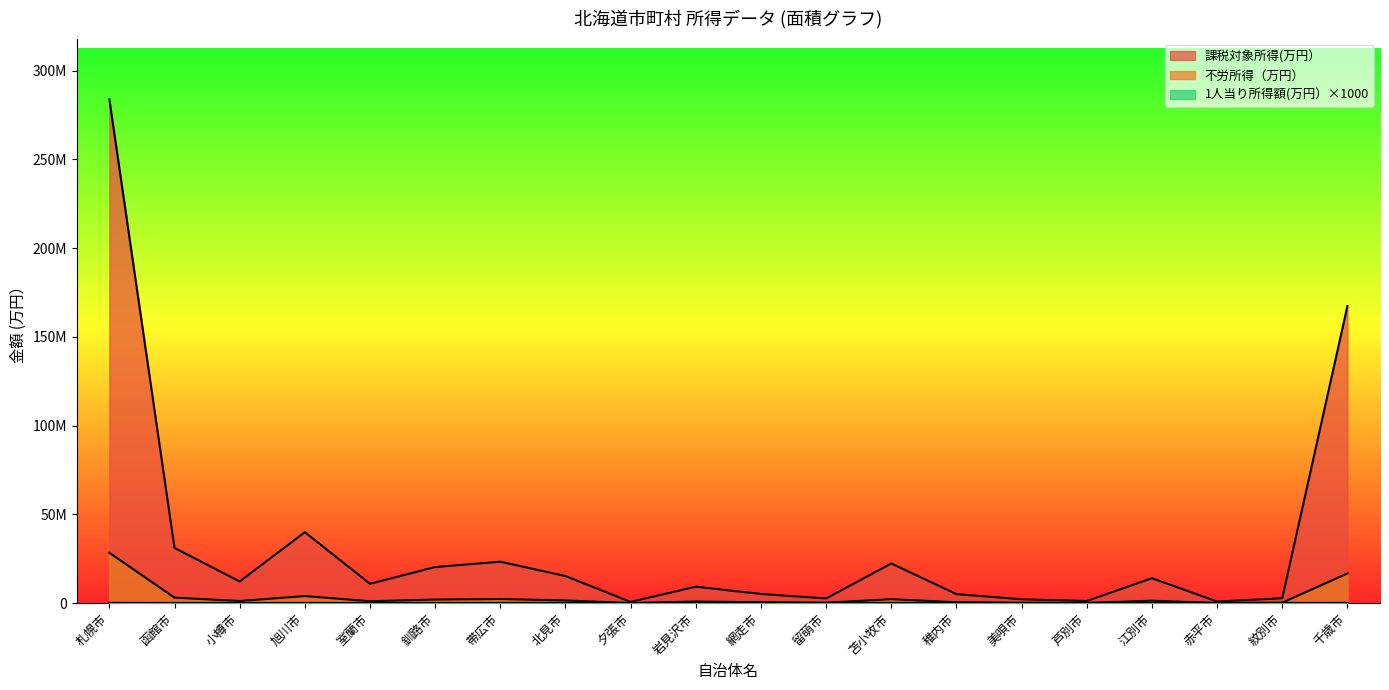

True or false: 課税対象所得(万円） has a value of 71049402.3 at 旭川市.

False